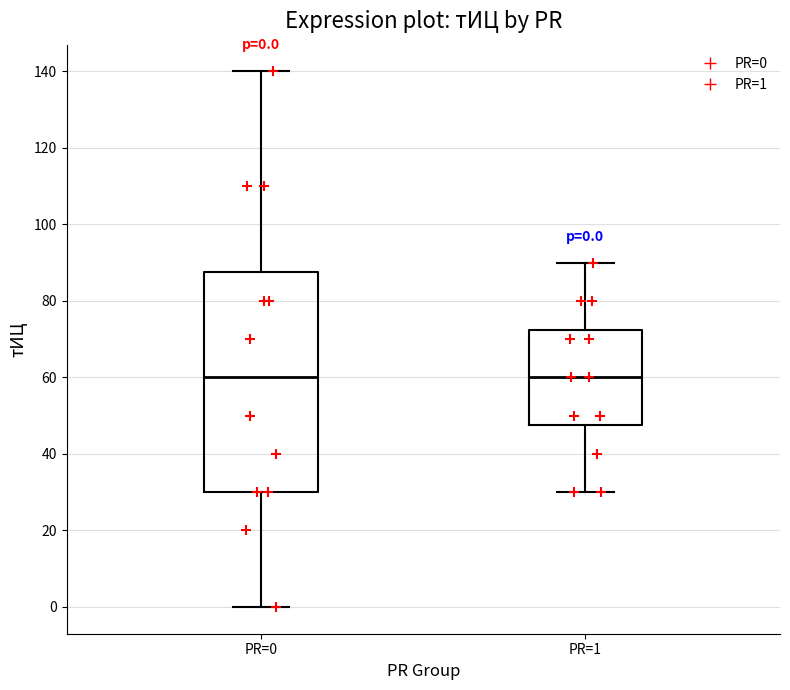

Which box is the tallest, from its lower edge to its upper edge?

PR=0